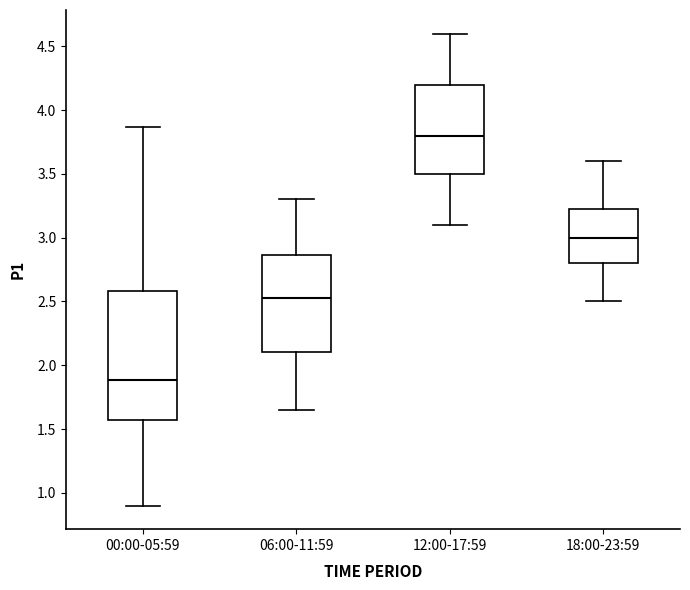

Comparing the boxes themselves (not the whiskers), which one is the tallest?

00:00-05:59